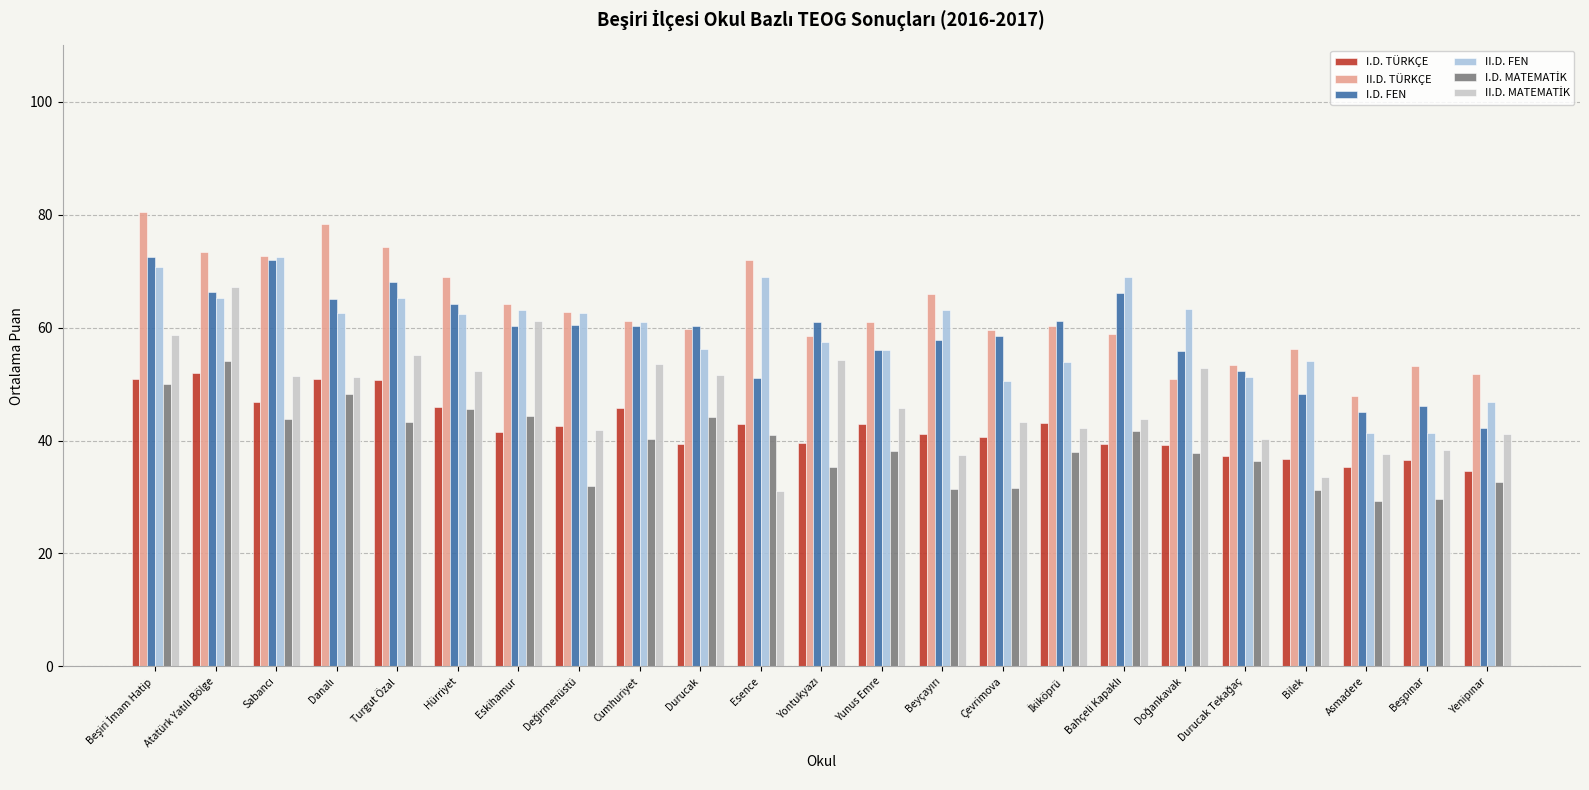

What is the value of the I.D. TÜRKÇE bar at the 21st from the left?

35.3